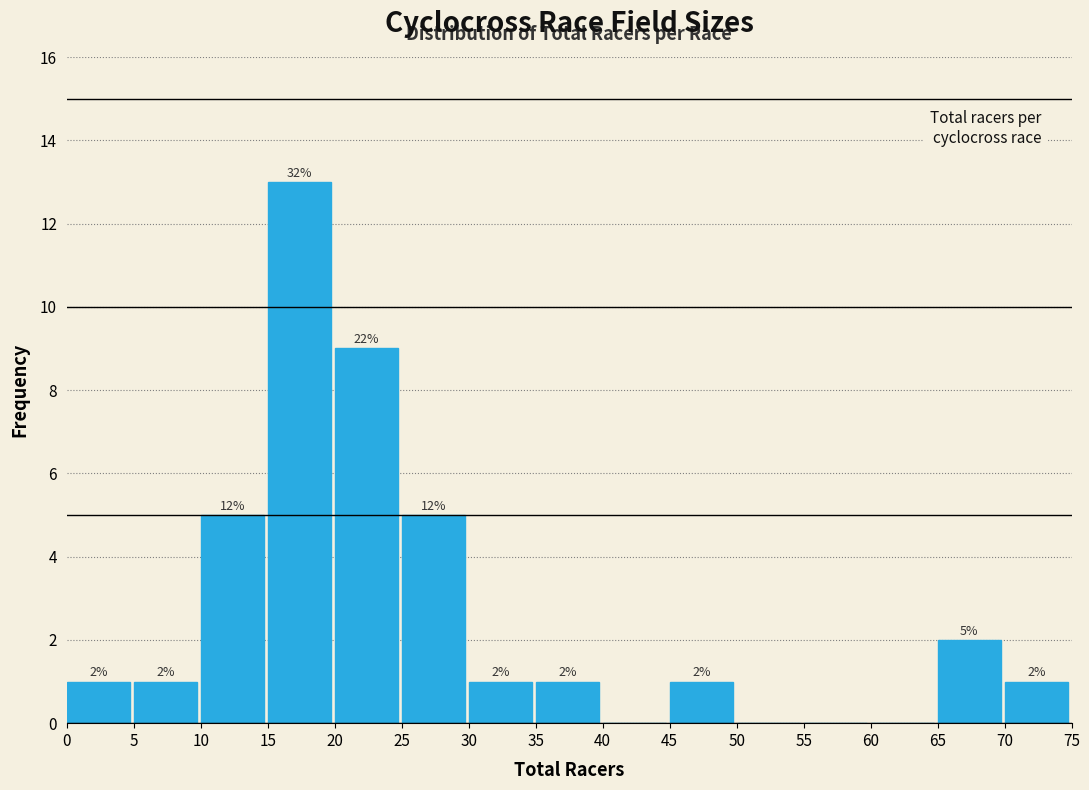

Which range on the x-axis has the tallest bar?

15 to 20